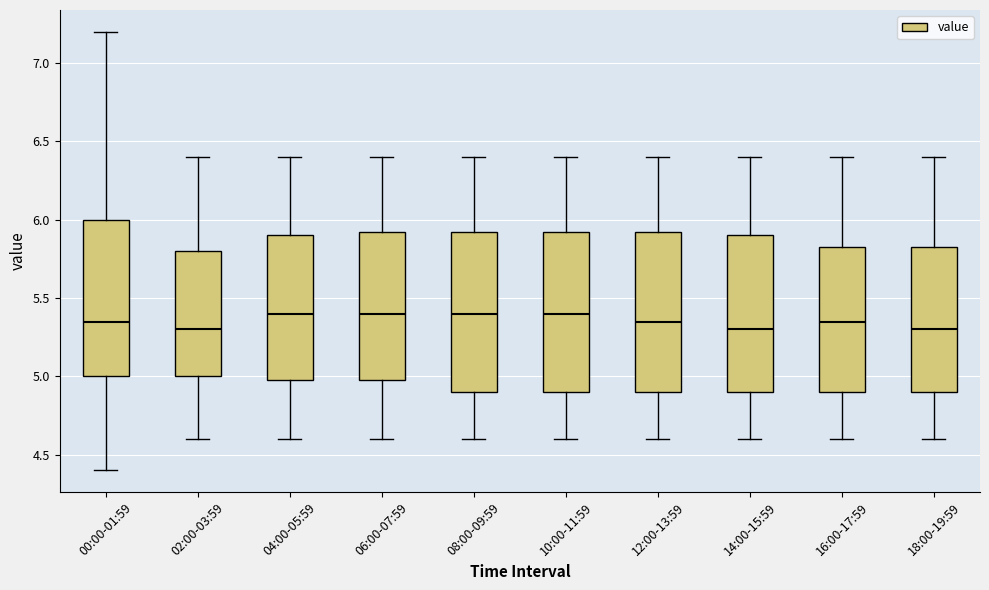

Reading left to right, read every box against the y-axis: the position of its median line, the range the box covers, and the ends of its whiskers. The values are not printed on the chart, so give them approximately, as read against the axis.

00:00-01:59: median 5.35, box 5.00 to 6.00, whiskers 4.40 to 7.20
02:00-03:59: median 5.30, box 5.00 to 5.80, whiskers 4.60 to 6.40
04:00-05:59: median 5.40, box 5.00 to 5.90, whiskers 4.60 to 6.40
06:00-07:59: median 5.40, box 5.00 to 5.95, whiskers 4.60 to 6.40
08:00-09:59: median 5.40, box 4.90 to 5.95, whiskers 4.60 to 6.40
10:00-11:59: median 5.40, box 4.90 to 5.95, whiskers 4.60 to 6.40
12:00-13:59: median 5.35, box 4.90 to 5.95, whiskers 4.60 to 6.40
14:00-15:59: median 5.30, box 4.90 to 5.90, whiskers 4.60 to 6.40
16:00-17:59: median 5.35, box 4.90 to 5.85, whiskers 4.60 to 6.40
18:00-19:59: median 5.30, box 4.90 to 5.85, whiskers 4.60 to 6.40